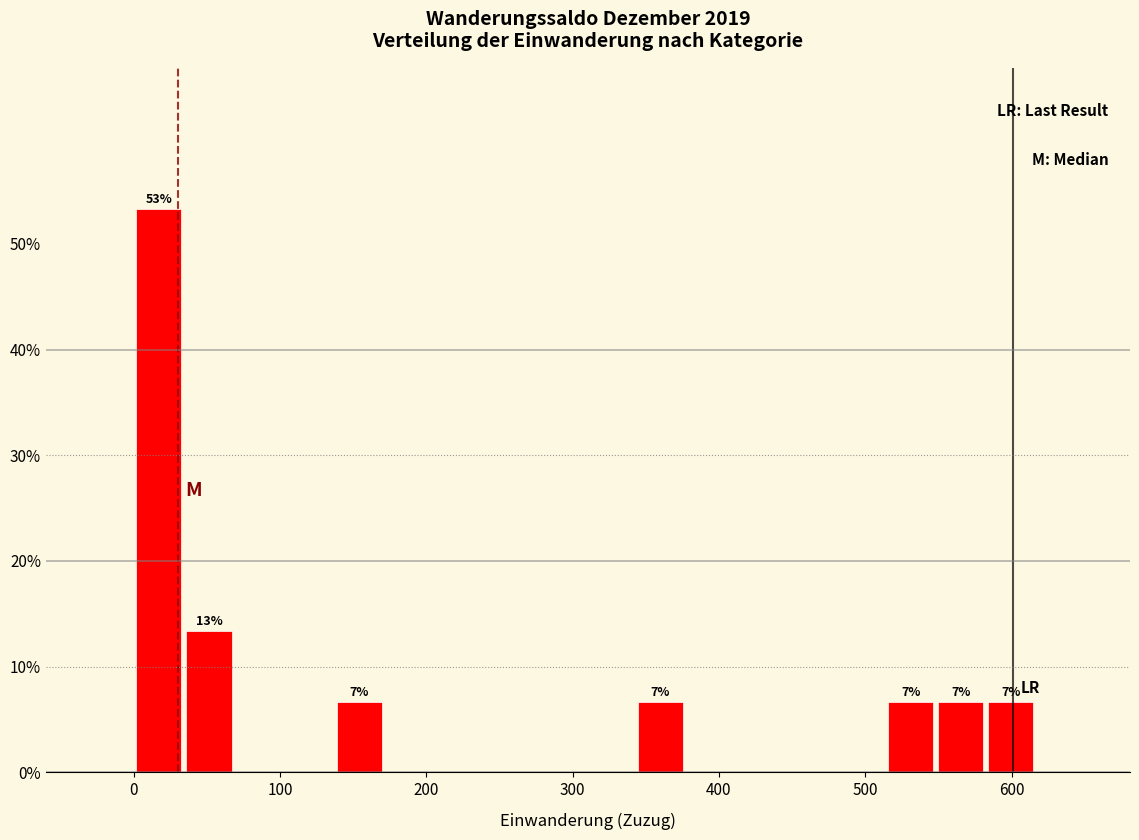

Read against the x-axis, roughly where is the centre of the tallest bar?

20